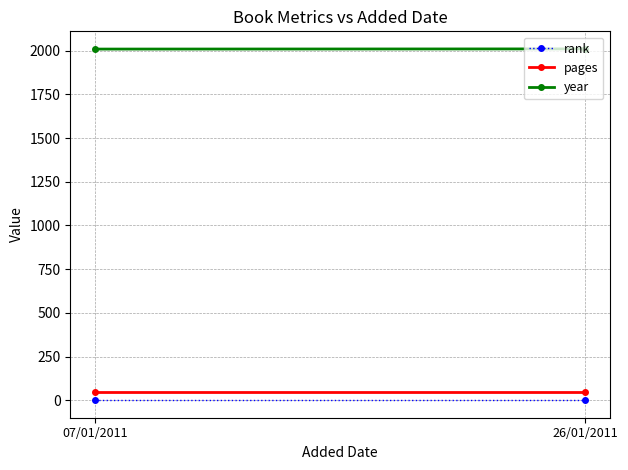

Is the value of rank at 26/01/2011 greater than the value of year at 07/01/2011?

No